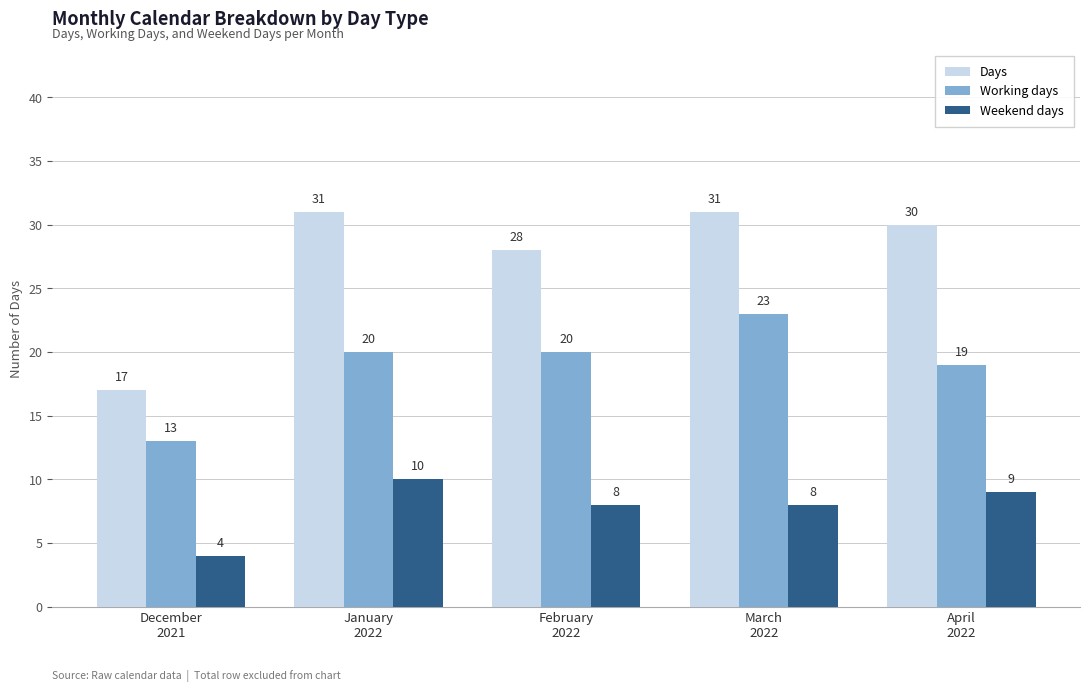

Is it true that Days equals 31 at January
2022?

True